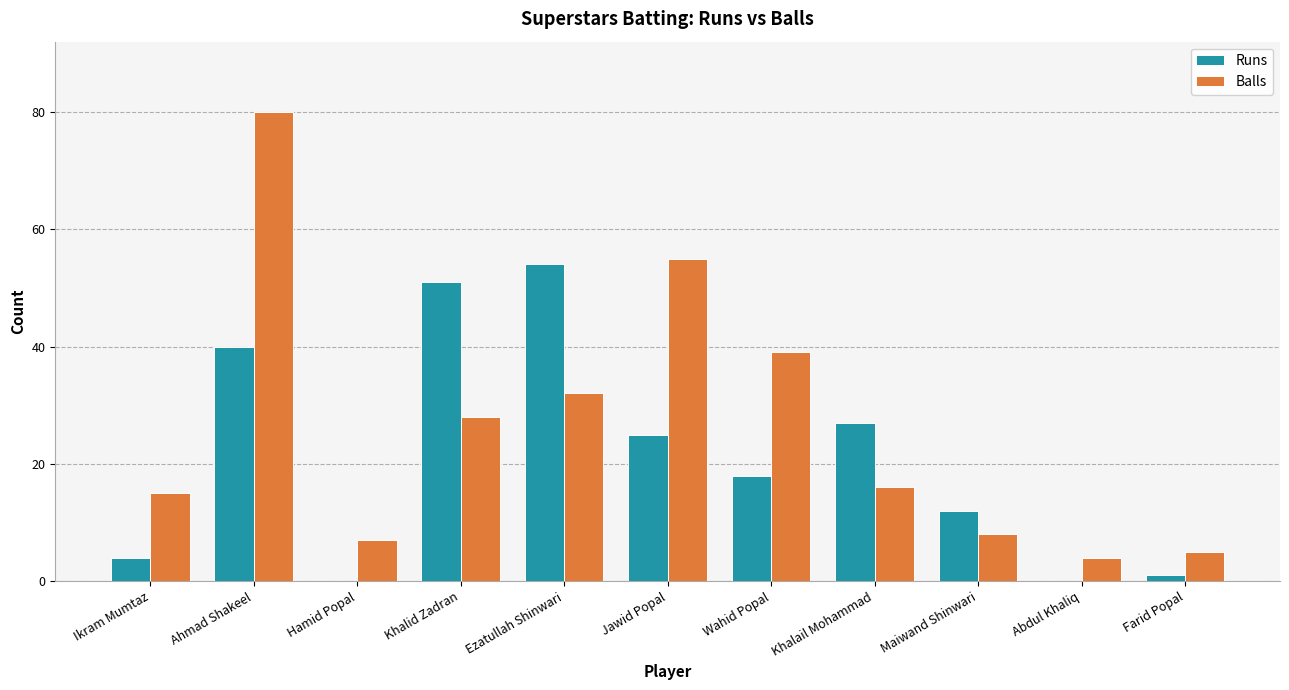

At which category is the sum across all series the highest?

Ahmad Shakeel